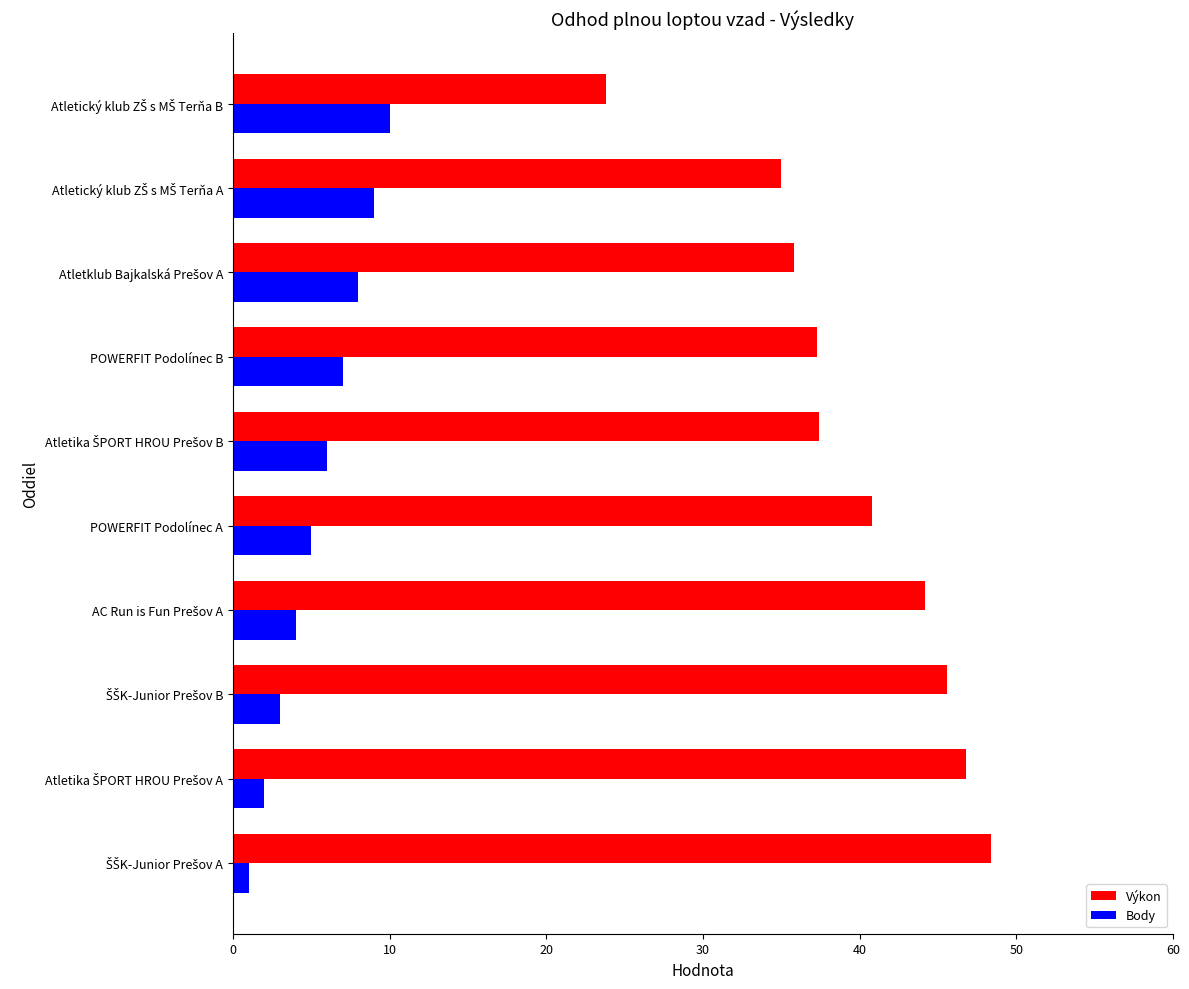

Which series has the widest spread of values?

Výkon